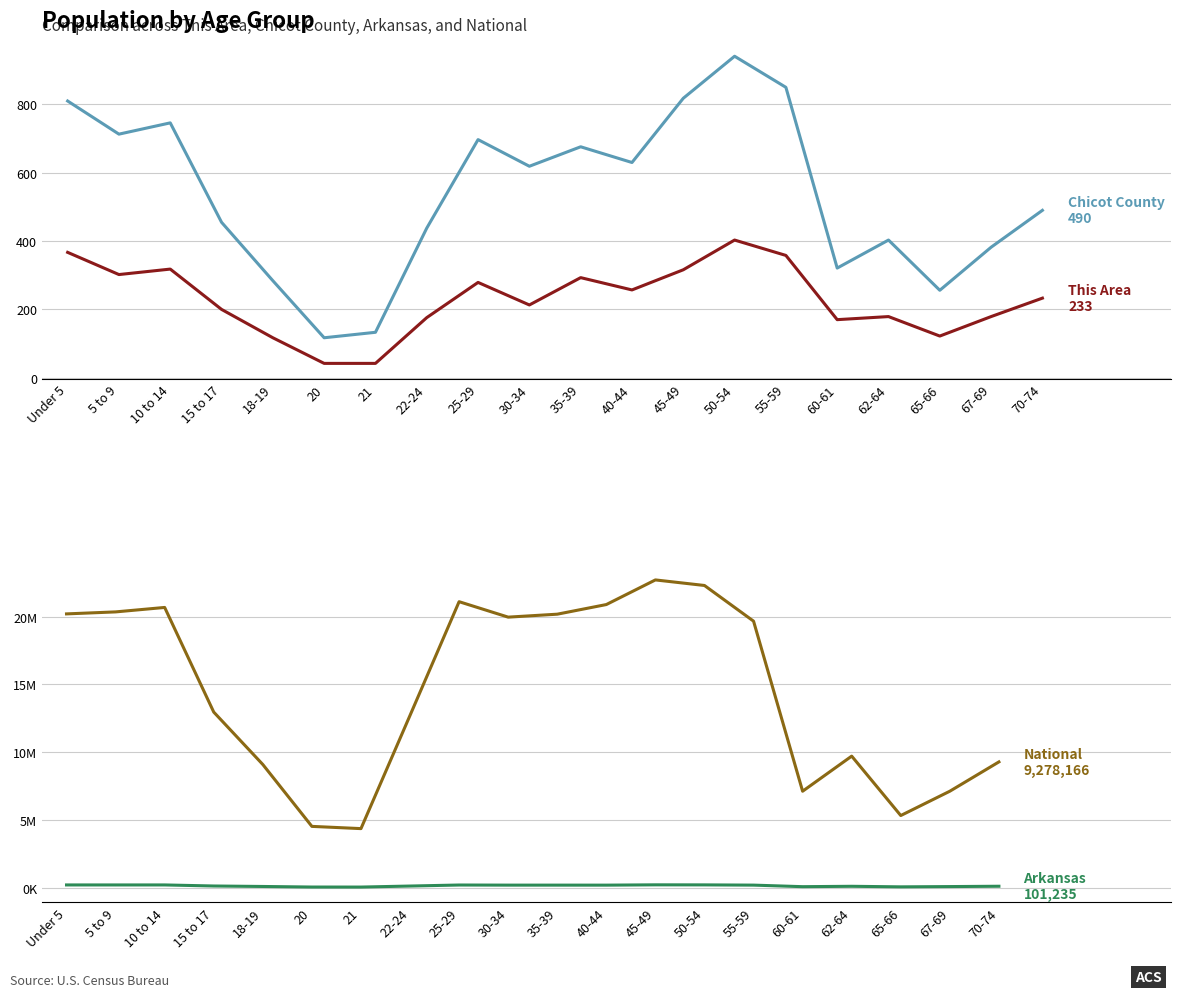

Reading left to right, extract all data points from this chart.

This Area: 367	302	318	200	117	42	42	176	279	213	293	257	316	403	358	170	179	122	179	233
Chicot County: 810	713	746	455	284	117	133	438	697	619	676	630	818	941	850	321	403	256	382	490
Arkansas: 197689	196877	197559	119350	84455	42770	40770	116110	192153	183739	183614	182594	205544	201722	183960	69489	97542	56719	76648	101235
National: 20201362	20348657	20677194	12954254	9086089	4519129	4354294	12712576	21101849	19962099	20179642	20890964	22708591	22298125	19664805	7113727	9704197	5319902	7115361	9278166